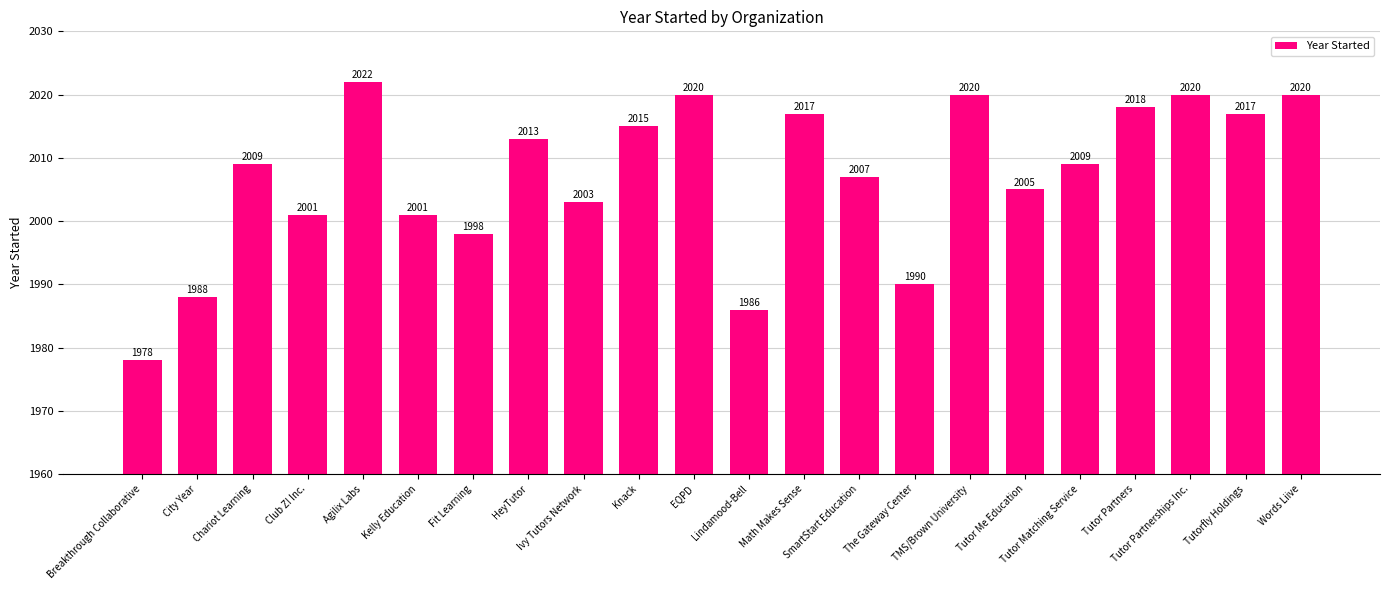

What is the difference between the maximum and minimum values?

44